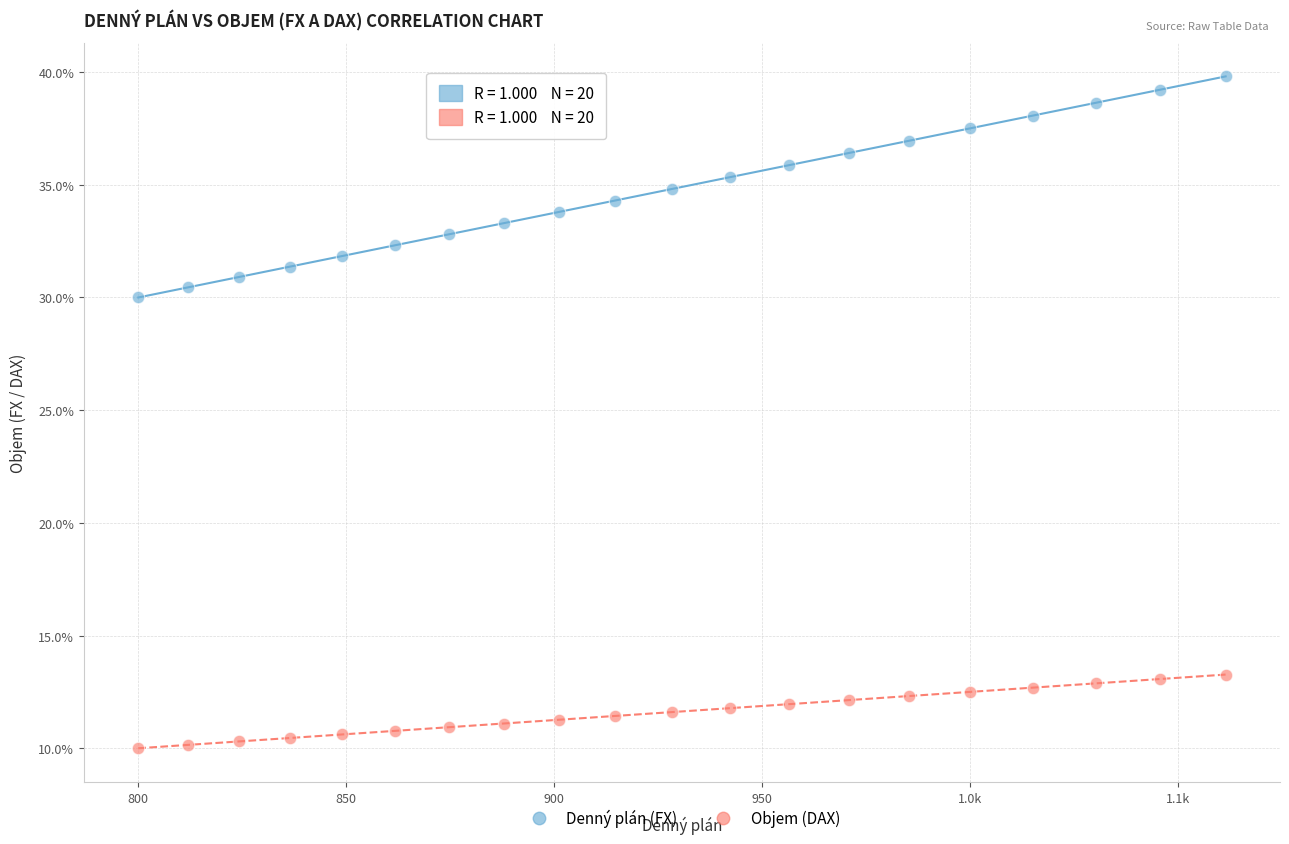

Which series contains the lowest Y value?

Objem (DAX)